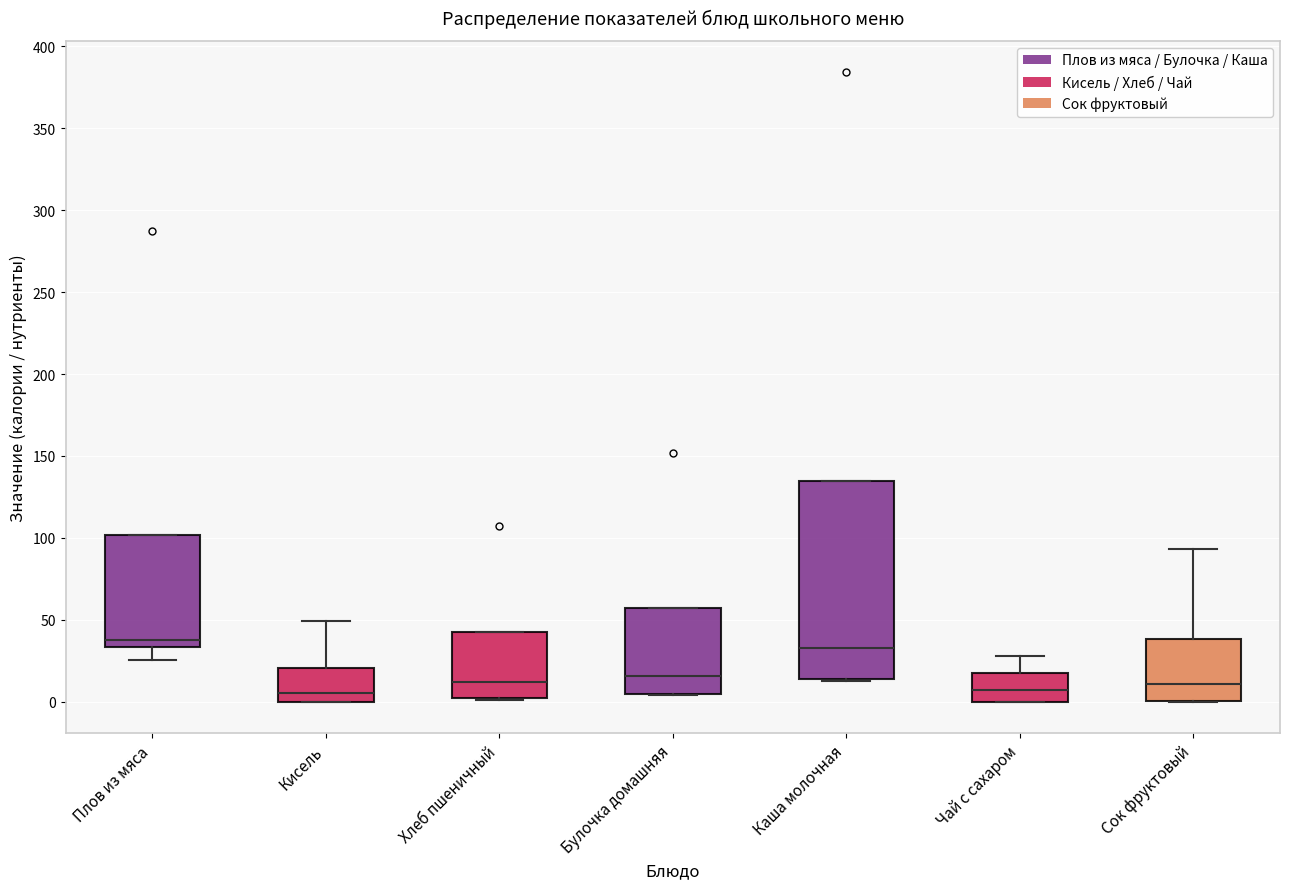

Where does the median line of the box for Каша молочная sit on the y-axis? The values are not printed on the chart, so give them approximately, as read against the axis.

35